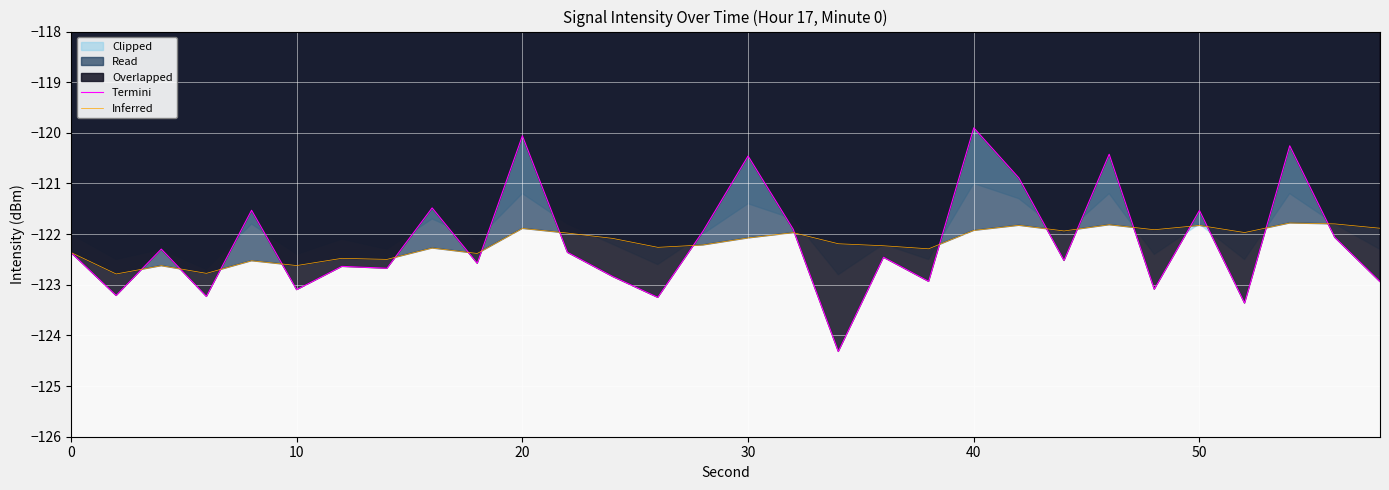

What is the highest value of the Inferred series?

-121.8